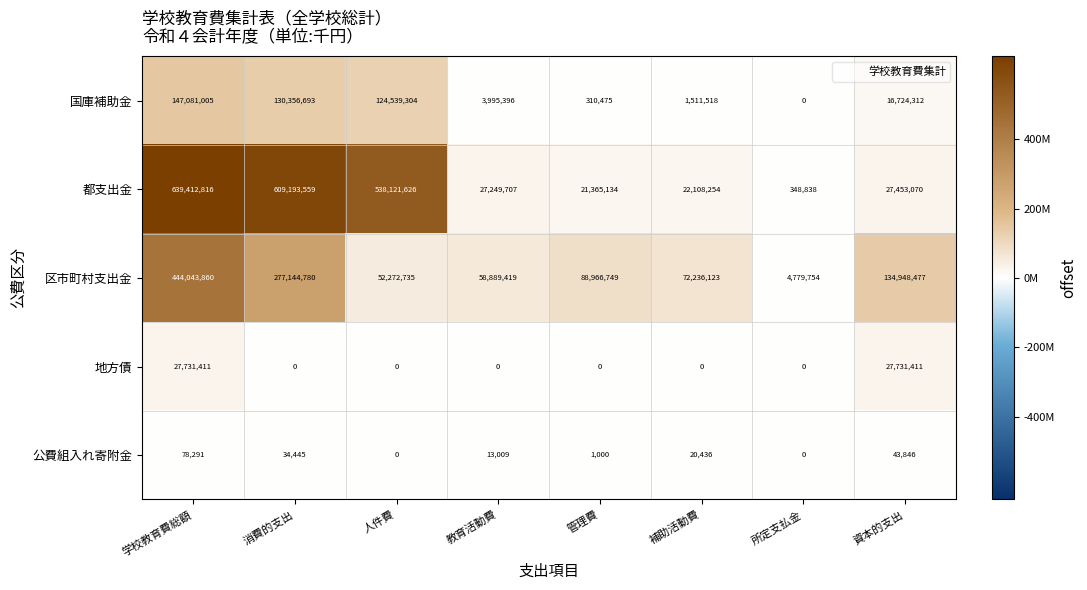

What is the difference between the 国庫補助金 values at 消費的支出 and 所定支払金?

130356693